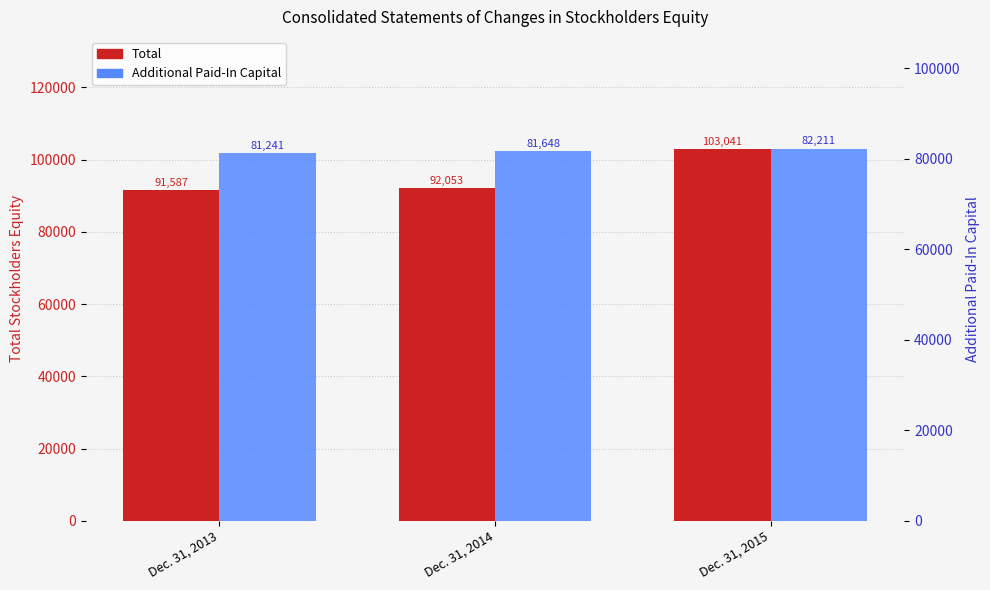

List the series in order of their overall mean, highest first.

Total, Additional Paid-In Capital